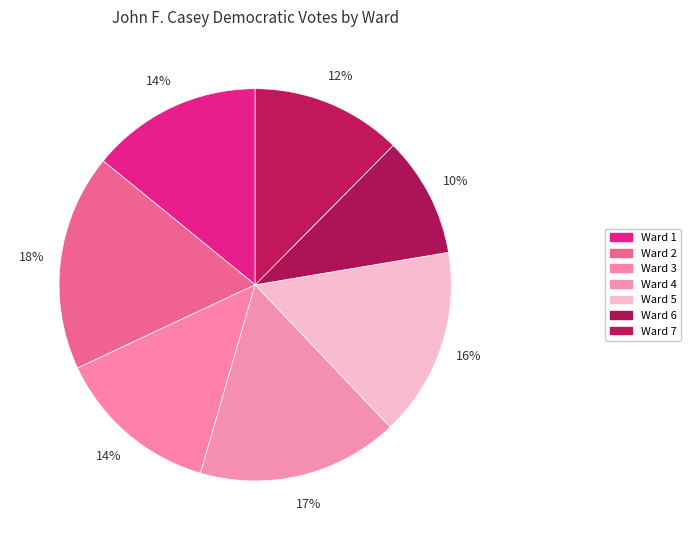

Is it true that Ward 5 is 16% of the pie?

True